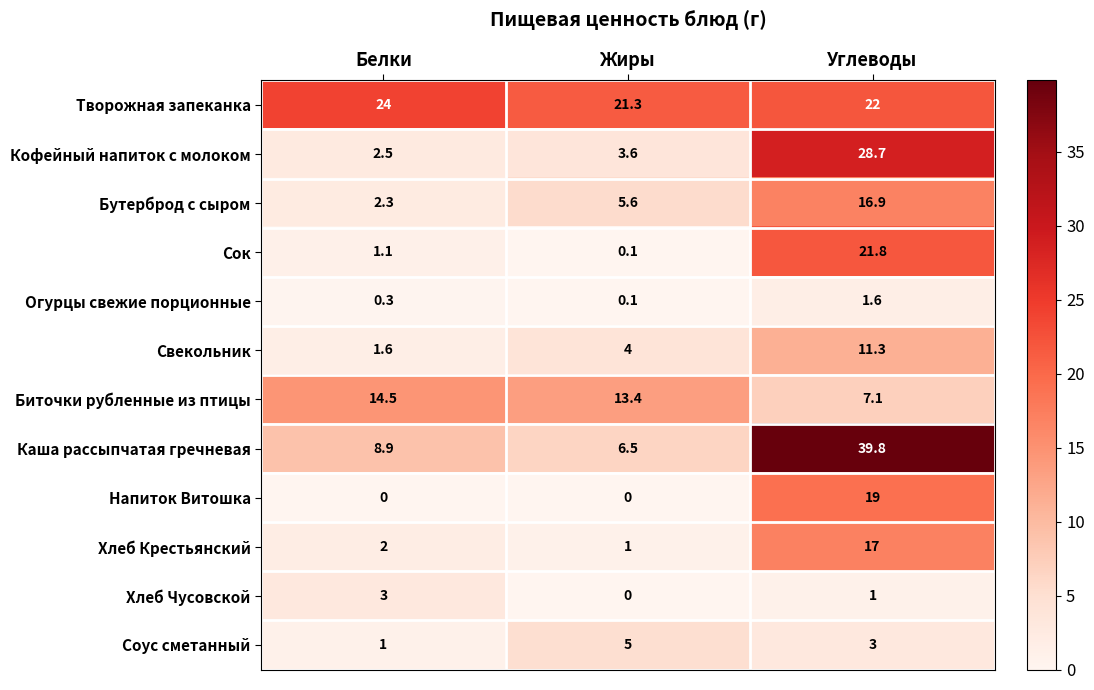

The Каша рассыпчатая гречневая series shows 6.5 at Жиры. True or false?

True